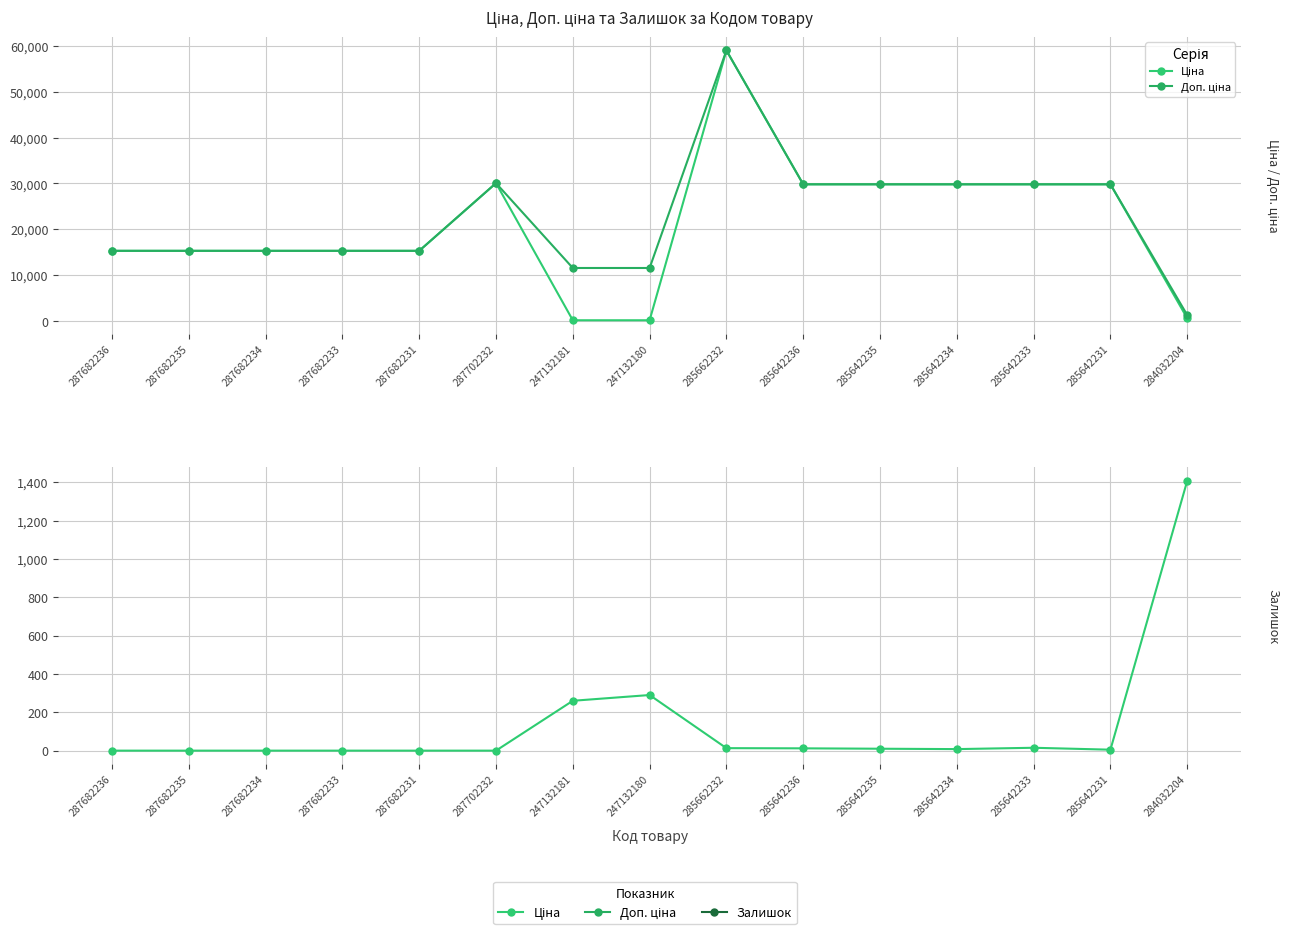

What is the sum of all Залишок values?

2020.0